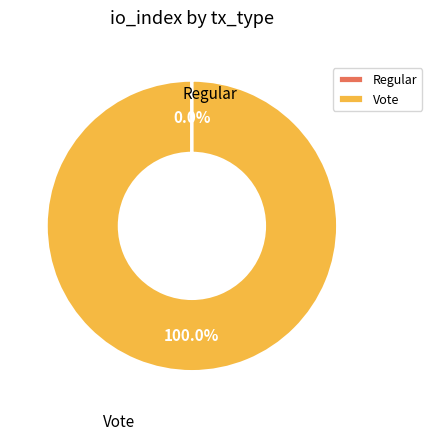

What percentage is the Vote slice, to the nearest percent?

100%